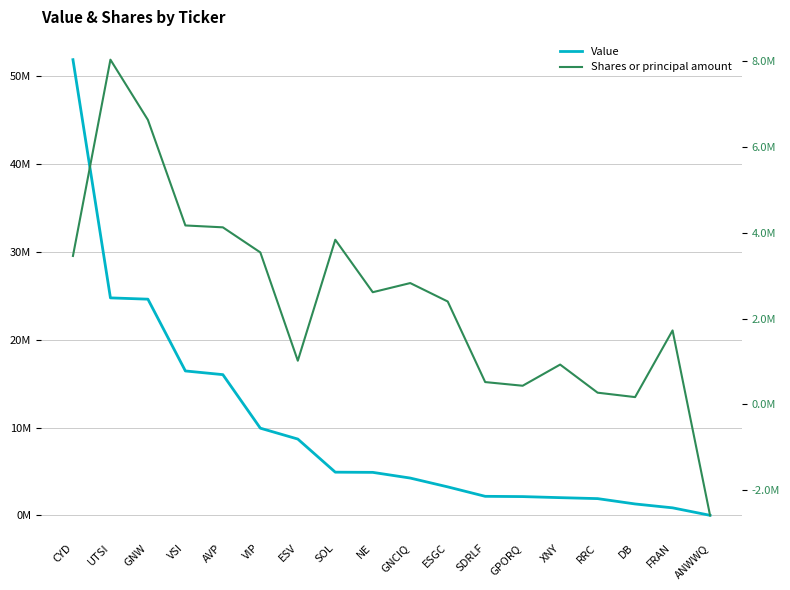

Which series ends up on top after the final intersection of Value and Shares or principal amount?

Value